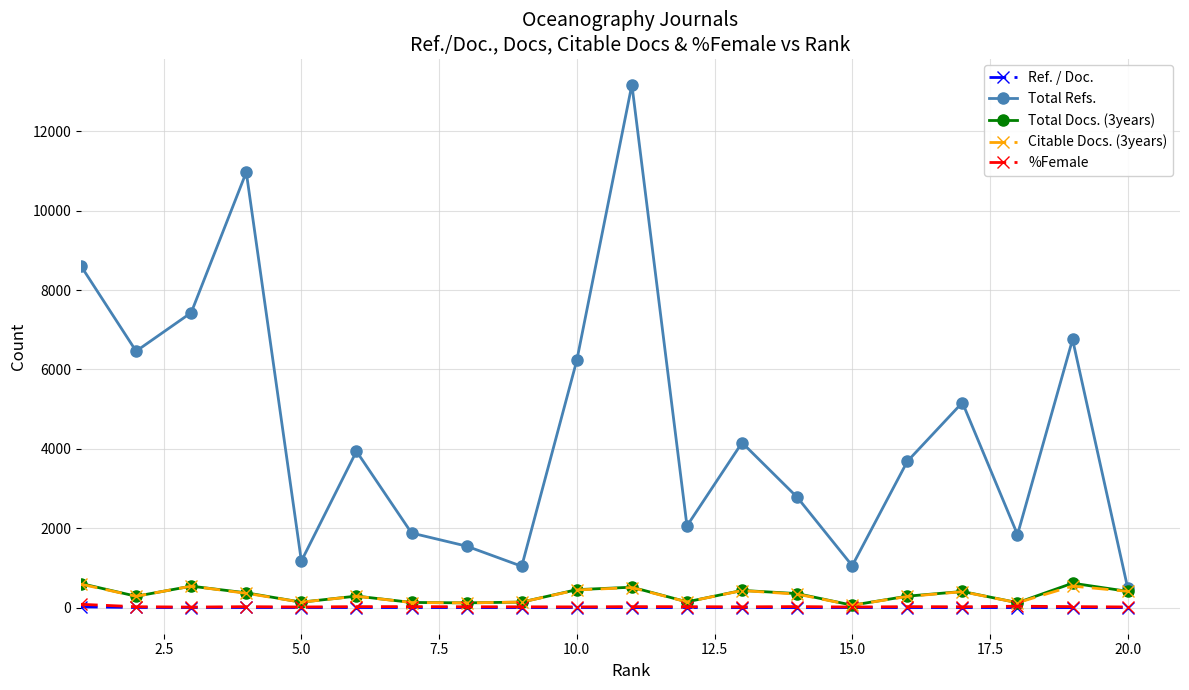

True or false: %Female and Total Refs. intersect in this chart.

False